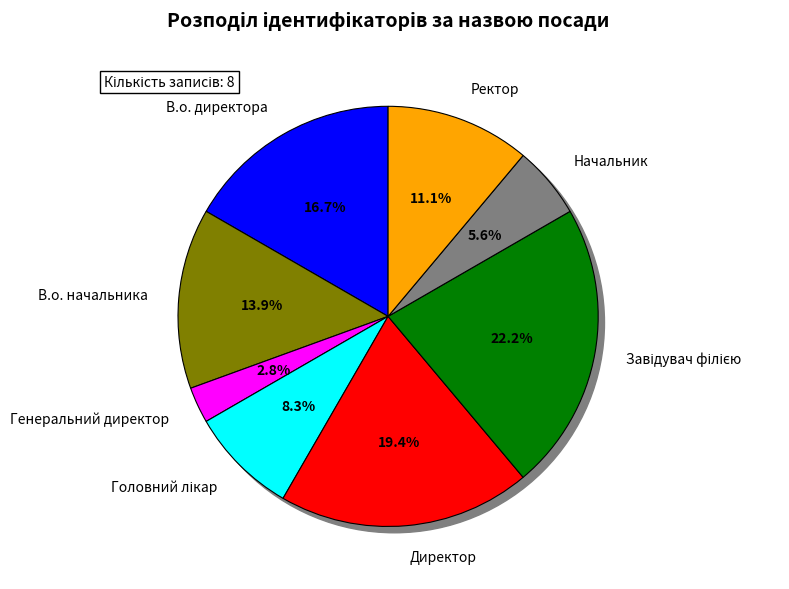

What is the smallest slice in the pie chart?

Генеральний директор